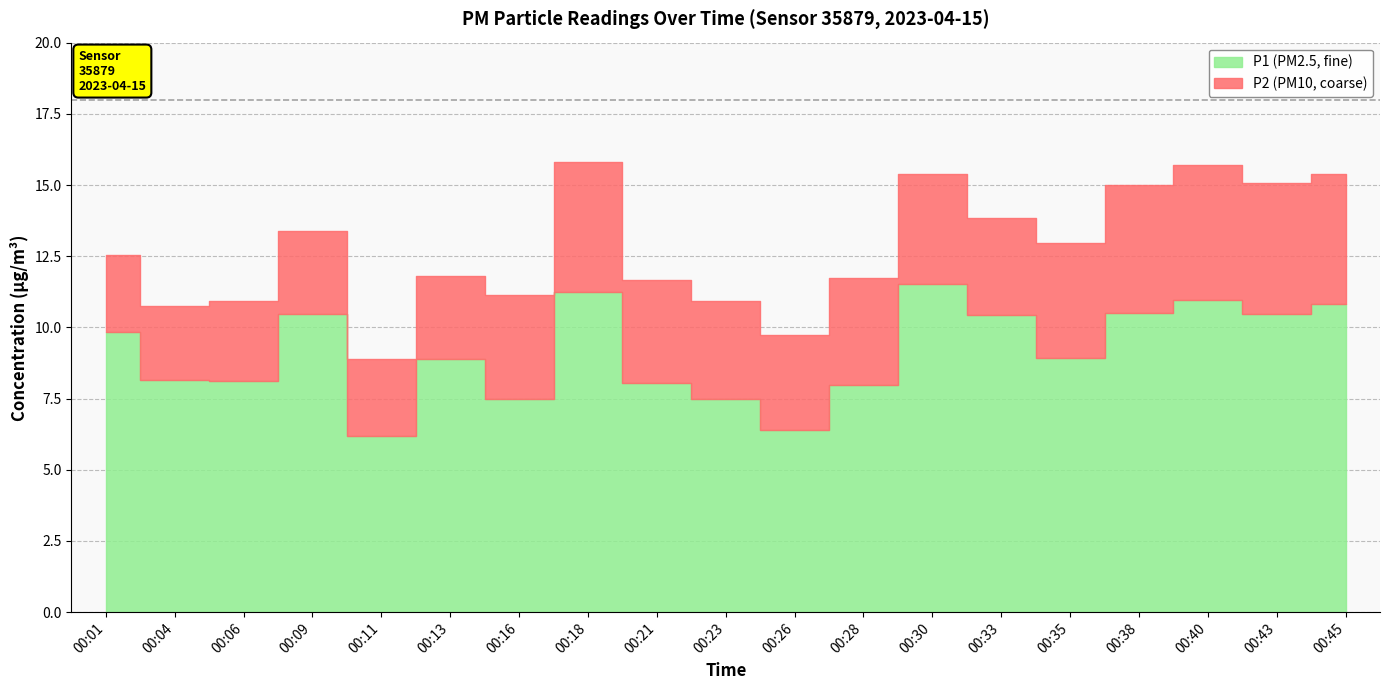

List the series in order of their peak value, lowest first.

P2, P1